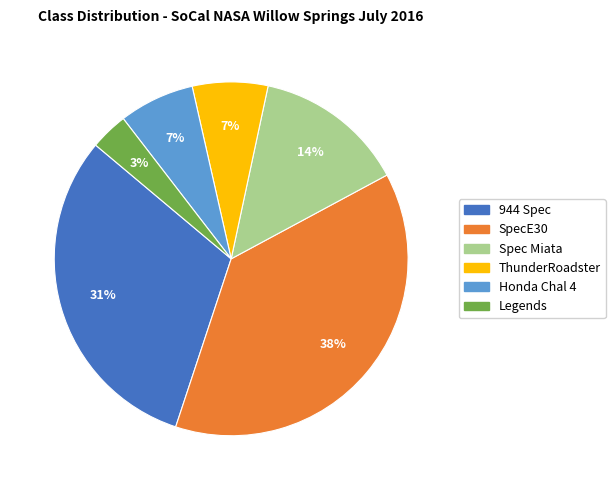

To the nearest percent, what percentage of the pie is Spec Miata?

14%